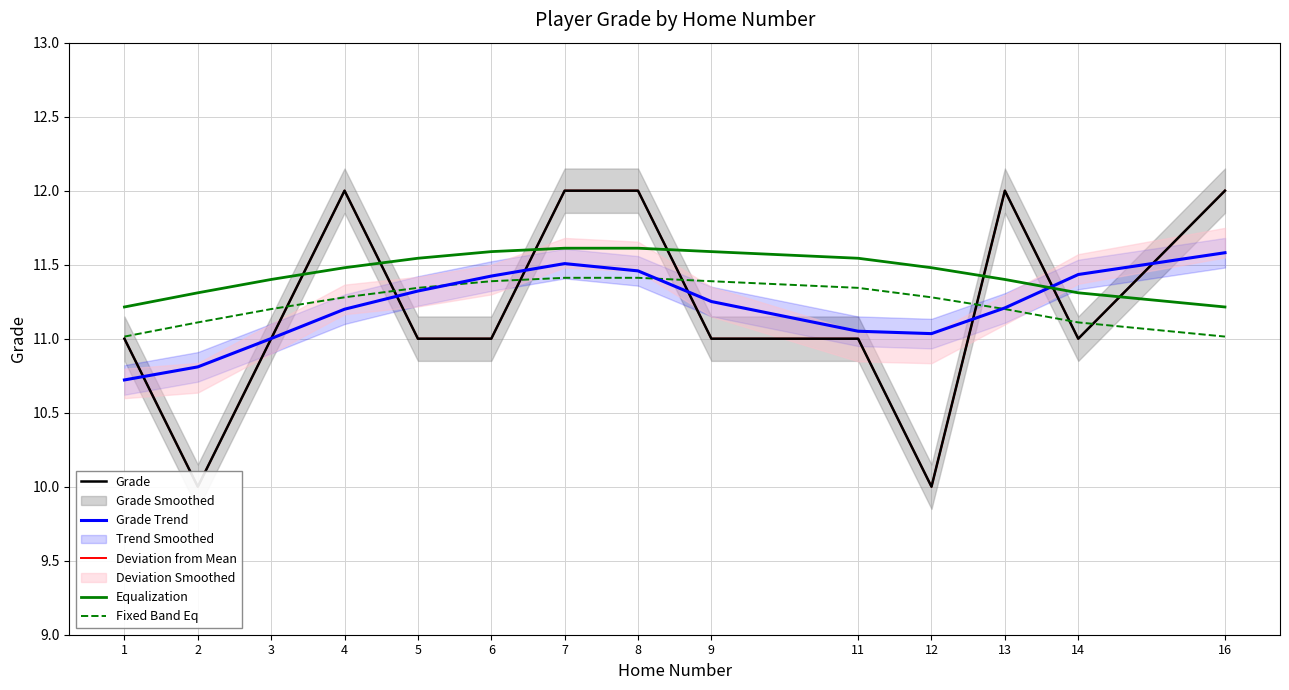

Where do Deviation from Mean and Equalization first cross each other?

3 and 4